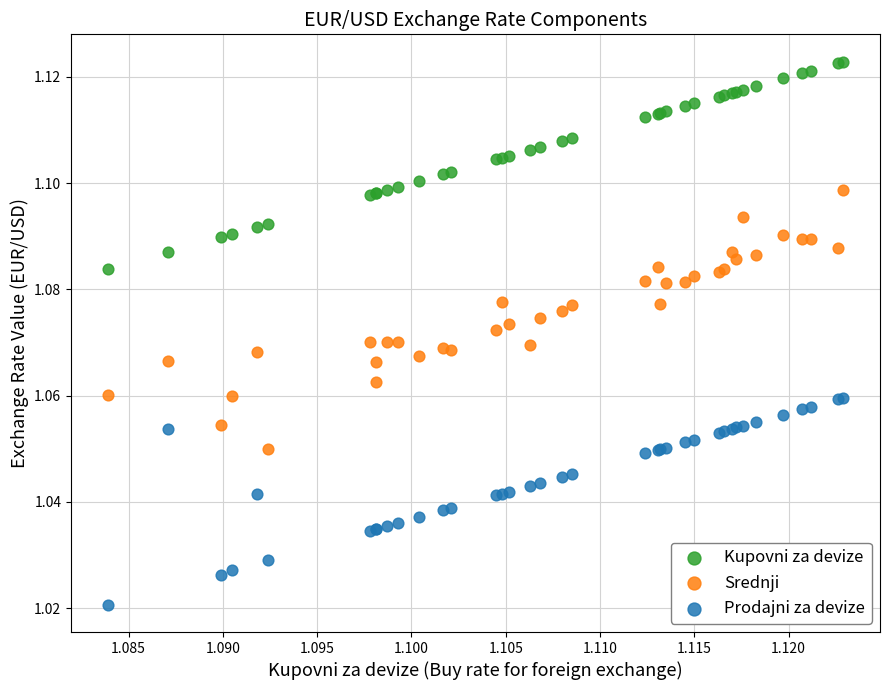

Which series reaches the minimum Y coordinate?

Prodajni za devize